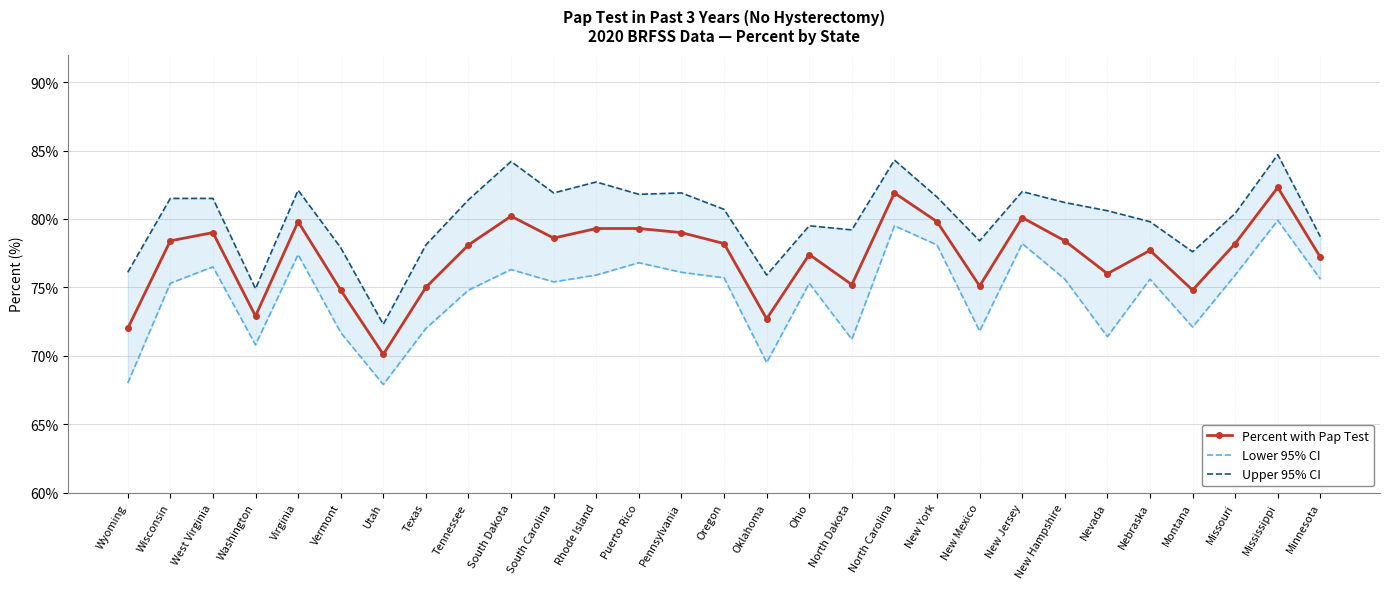

Reading left to right, extract all data points from this chart.

Percent with Pap Test: Wyoming=72.0	Wisconsin=78.4	West Virginia=79.0	Washington=72.9	Virginia=79.8	Vermont=74.8	Utah=70.1	Texas=75.0	Tennessee=78.1	South Dakota=80.2	South Carolina=78.6	Rhode Island=79.3	Puerto Rico=79.3	Pennsylvania=79.0	Oregon=78.2	Oklahoma=72.7	Ohio=77.4	North Dakota=75.2	North Carolina=81.9	New York=79.8	New Mexico=75.1	New Jersey=80.1	New Hampshire=78.4	Nevada=76.0	Nebraska=77.7	Montana=74.8	Missouri=78.2	Mississippi=82.3	Minnesota=77.2
Lower 95% CI: Wyoming=68.0	Wisconsin=75.3	West Virginia=76.5	Washington=70.8	Virginia=77.4	Vermont=71.7	Utah=67.9	Texas=72.0	Tennessee=74.8	South Dakota=76.3	South Carolina=75.4	Rhode Island=75.9	Puerto Rico=76.8	Pennsylvania=76.1	Oregon=75.7	Oklahoma=69.5	Ohio=75.3	North Dakota=71.2	North Carolina=79.5	New York=78.1	New Mexico=71.8	New Jersey=78.2	New Hampshire=75.6	Nevada=71.4	Nebraska=75.6	Montana=72.1	Missouri=75.9	Mississippi=79.9	Minnesota=75.6
Upper 95% CI: Wyoming=76.1	Wisconsin=81.5	West Virginia=81.5	Washington=74.9	Virginia=82.1	Vermont=77.9	Utah=72.3	Texas=78.1	Tennessee=81.4	South Dakota=84.2	South Carolina=81.9	Rhode Island=82.7	Puerto Rico=81.8	Pennsylvania=81.9	Oregon=80.7	Oklahoma=75.9	Ohio=79.5	North Dakota=79.2	North Carolina=84.3	New York=81.6	New Mexico=78.4	New Jersey=82.0	New Hampshire=81.2	Nevada=80.6	Nebraska=79.8	Montana=77.6	Missouri=80.4	Mississippi=84.7	Minnesota=78.7